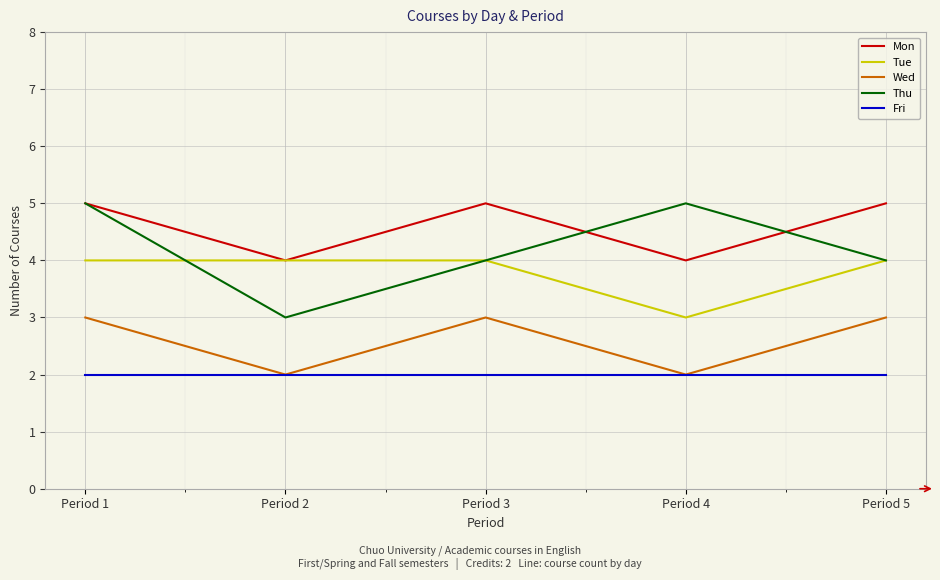

Reading right to left, transcribe all the data shown in this chart.

Mon: Period 5=5	Period 4=4	Period 3=5	Period 2=4	Period 1=5
Tue: Period 5=4	Period 4=3	Period 3=4	Period 2=4	Period 1=4
Wed: Period 5=3	Period 4=2	Period 3=3	Period 2=2	Period 1=3
Thu: Period 5=4	Period 4=5	Period 3=4	Period 2=3	Period 1=5
Fri: Period 5=2	Period 4=2	Period 3=2	Period 2=2	Period 1=2